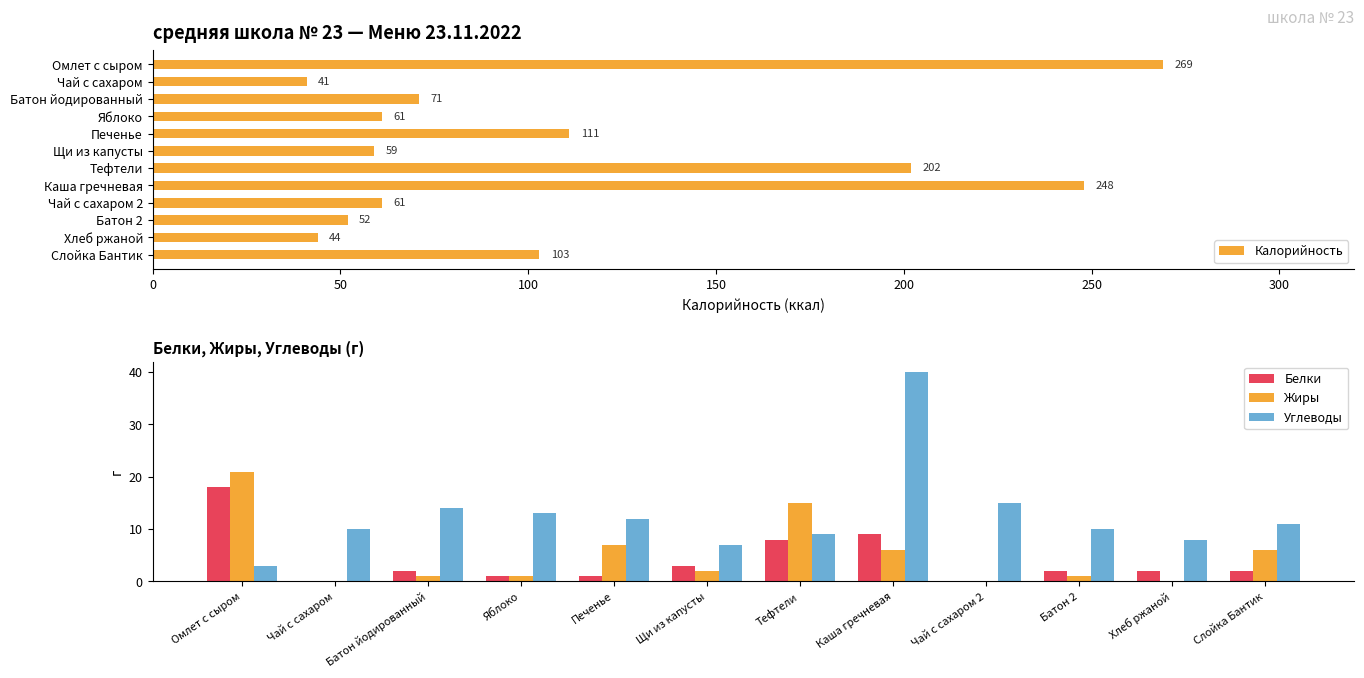

The Жиры series shows 1 at Батон 2. True or false?

True